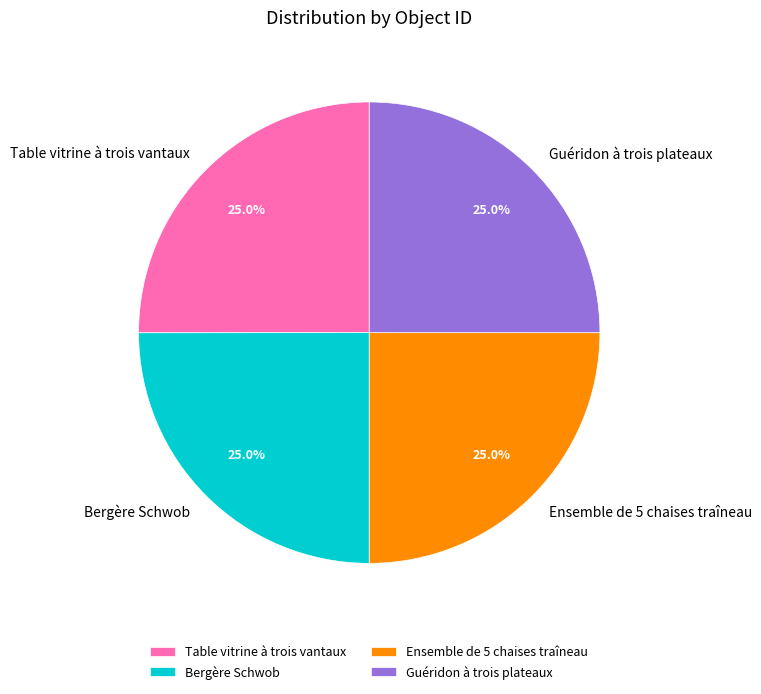

What percentage do Guéridon à trois plateaux and Bergère Schwob together represent?

50.0%